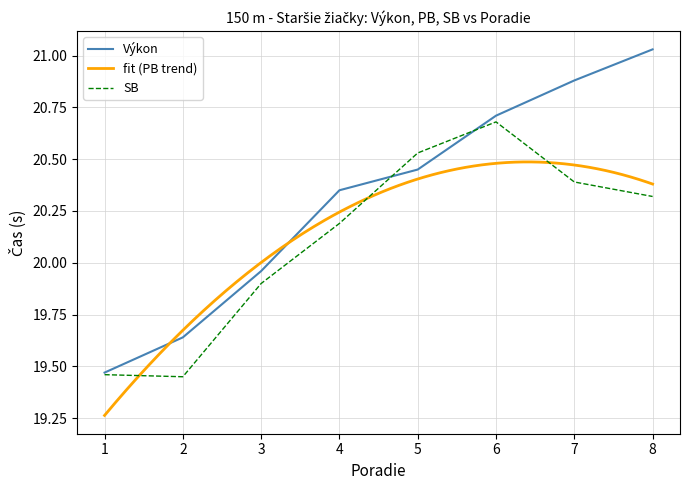

Which category has the highest value in the SB series?

6